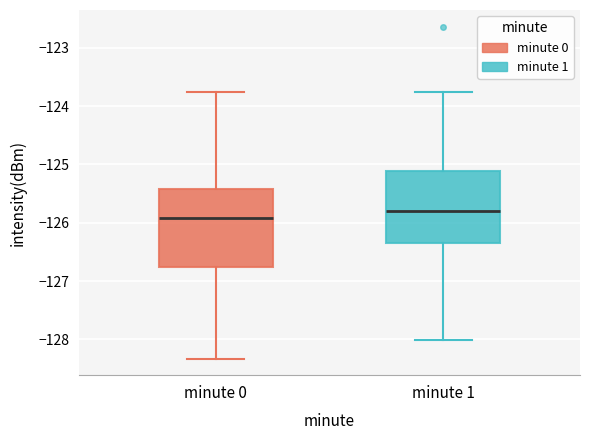

Comparing the boxes themselves (not the whiskers), which one is the tallest?

minute 0